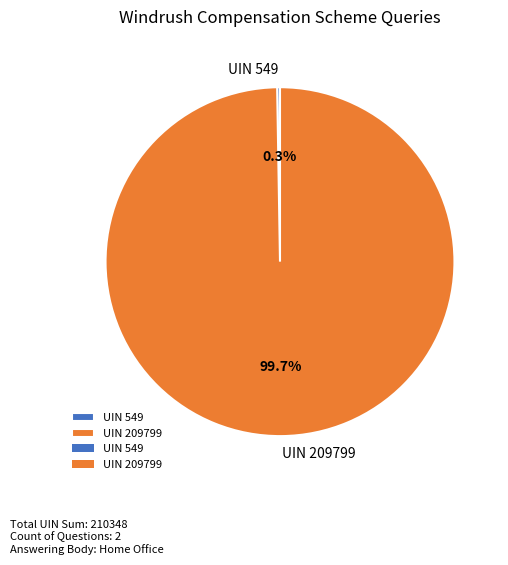

Is it true that UIN 209799 is 100% of the pie?

True